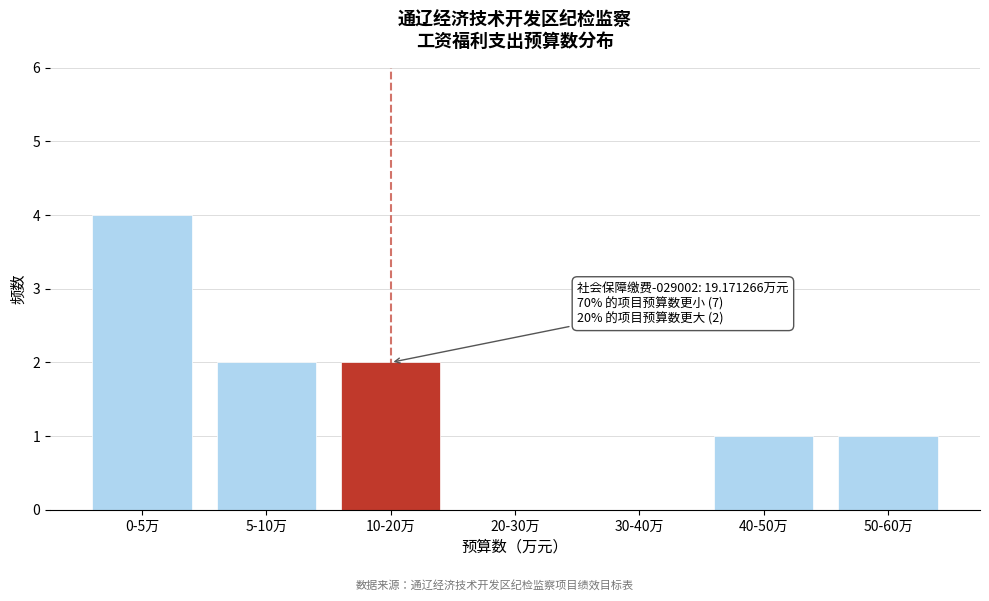

Reading left to right, what are all the values shown in this chart?

0-5万=4	5-10万=2	10-20万=2	20-30万=0	30-40万=0	40-50万=1	50-60万=1